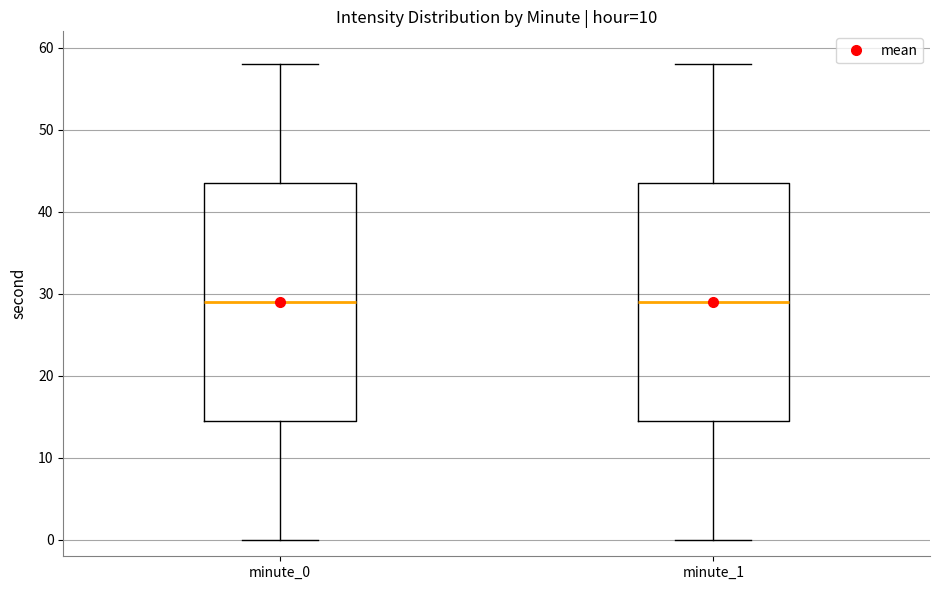

Reading left to right, read every box against the y-axis: the position of its median line, the range the box covers, and the ends of its whiskers. The values are not printed on the chart, so give them approximately, as read against the axis.

minute_0: median 29, box 15 to 44, whiskers 0 to 58
minute_1: median 29, box 15 to 44, whiskers 0 to 58